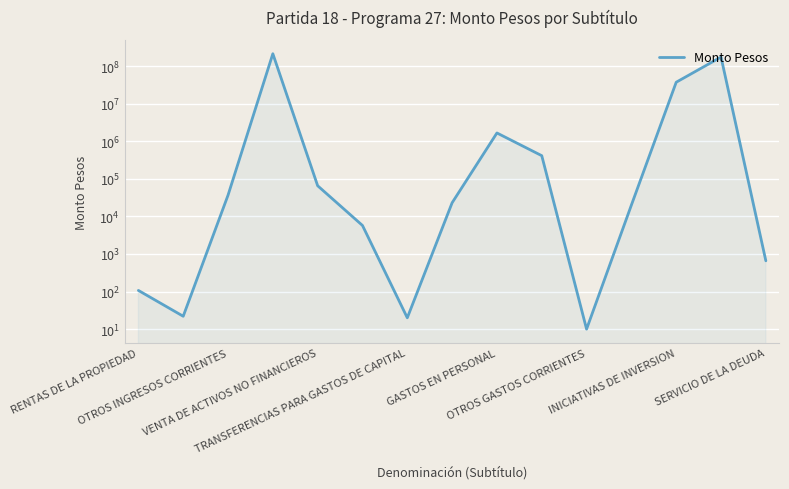

What is the difference between the maximum and minimum values?

212500771